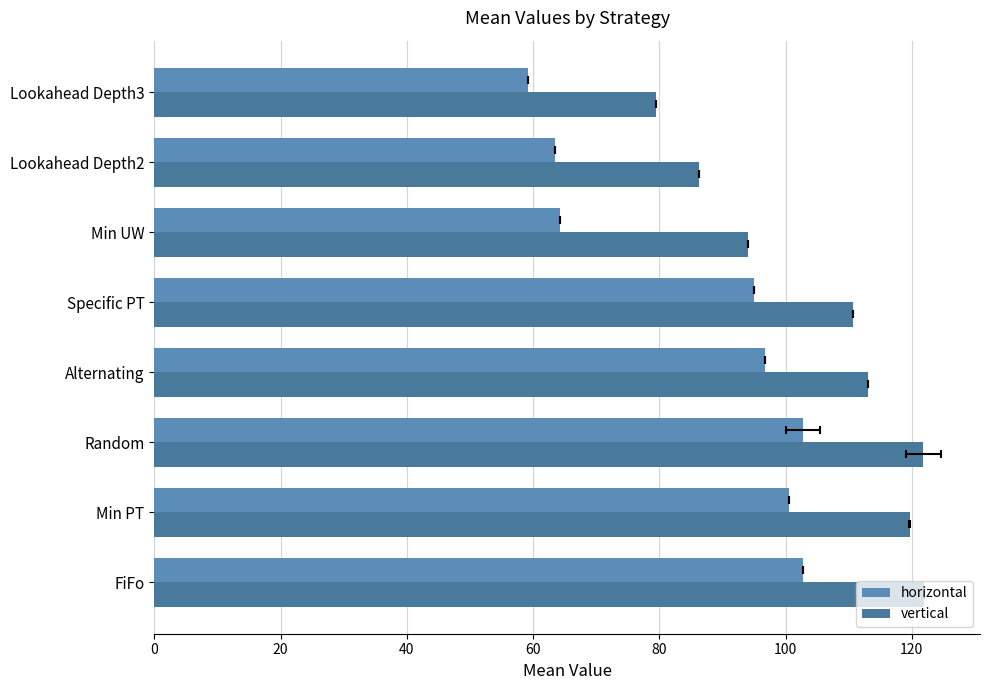

The vertical series shows 26.6 at Min UW. True or false?

False